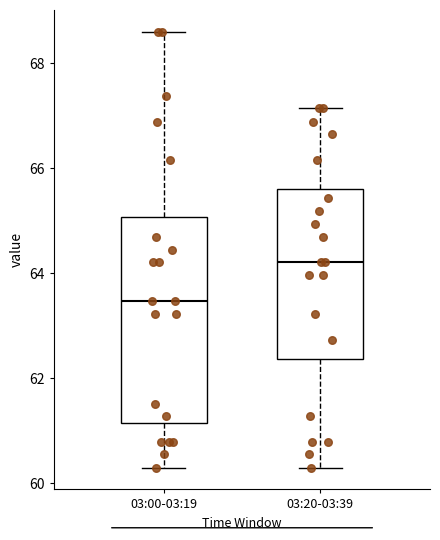

Reading left to right, read every box against the y-axis: the position of its median line, the range the box covers, and the ends of its whiskers. The values are not printed on the chart, so give them approximately, as read against the axis.

03:00-03:19: median 63.4, box 61.2 to 65.0, whiskers 60.4 to 68.6
03:20-03:39: median 64.2, box 62.4 to 65.6, whiskers 60.4 to 67.2